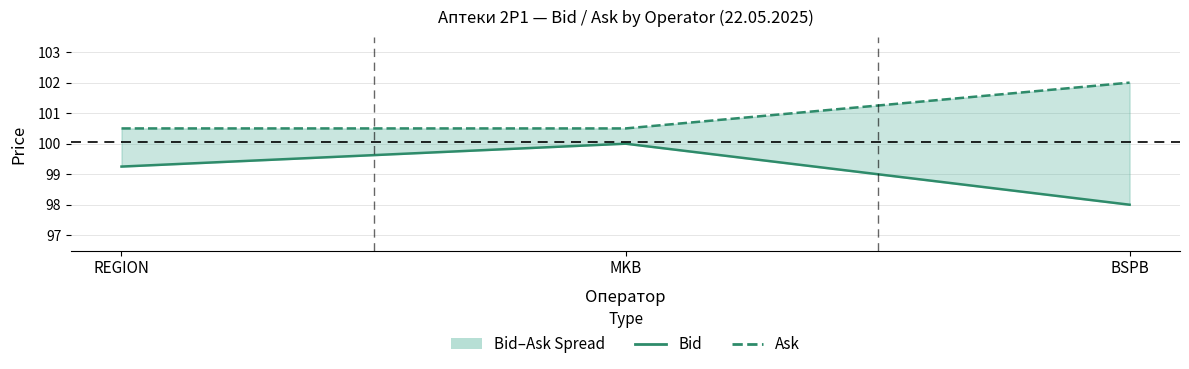

Does the chart have visible grid lines?

Yes